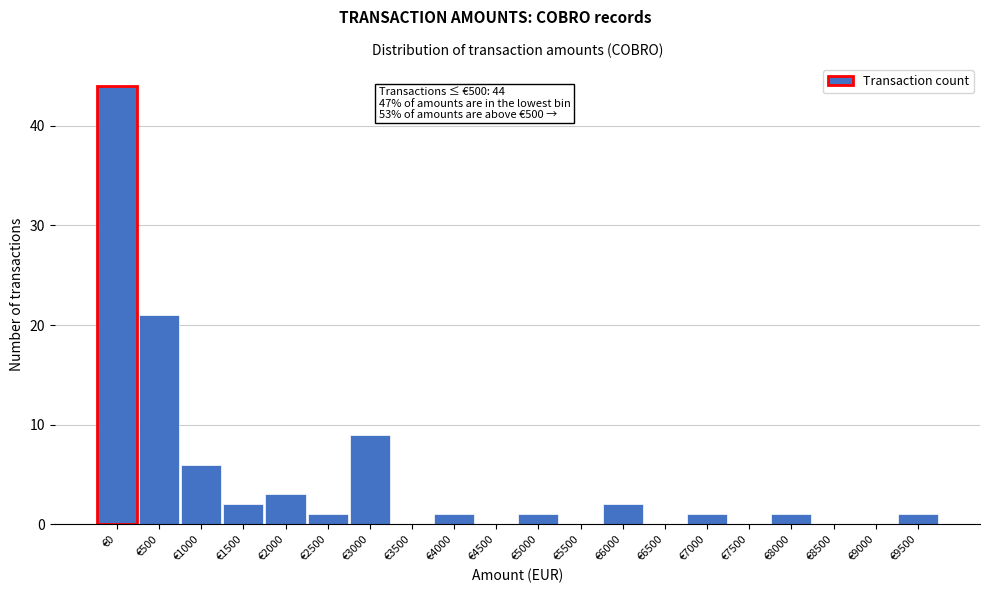

Reading left to right, transcribe all the data shown in this chart.

€0=44	€500=21	€1000=6	€1500=2	€2000=3	€2500=1	€3000=9	€3500=0	€4000=1	€4500=0	€5000=1	€5500=0	€6000=2	€6500=0	€7000=1	€7500=0	€8000=1	€8500=0	€9000=0	€9500=1